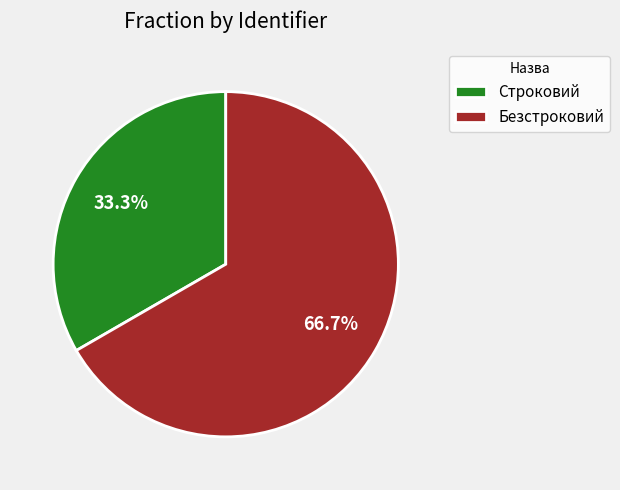

True or false: Безстроковий accounts for 76% of the total.

False